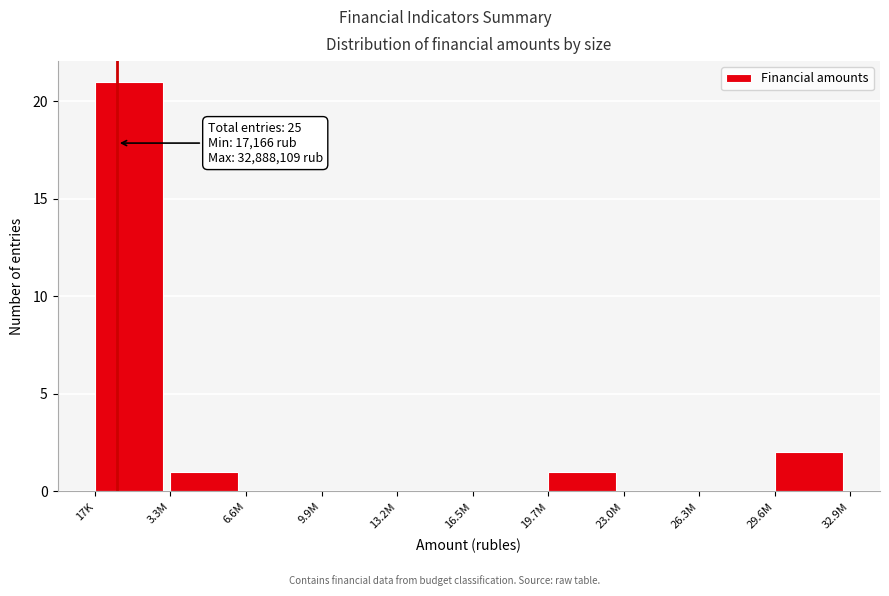

Reading left to right, transcribe all the data shown in this chart.

17K=21	3.3M=1	6.6M=0	9.9M=0	13.2M=0	16.5M=0	19.7M=1	23.0M=0	26.3M=0	29.6M=2